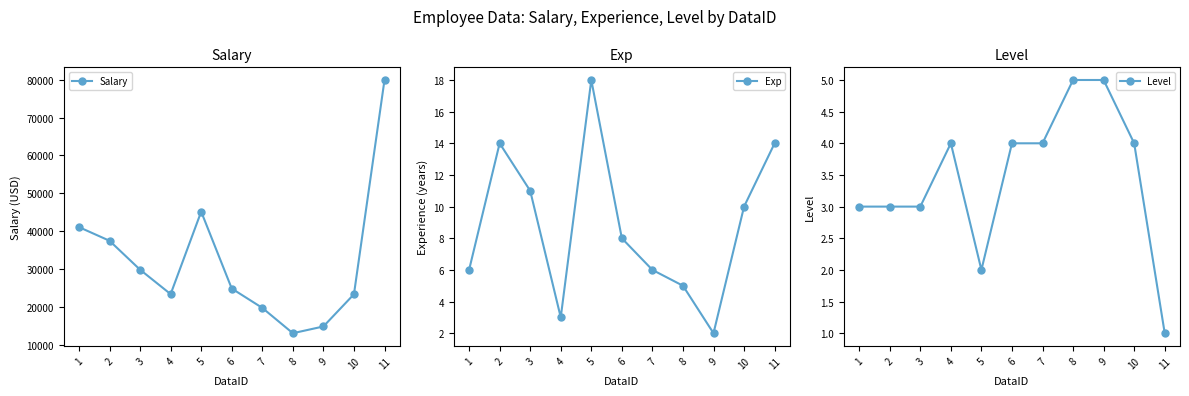

Which category has the lowest value in the Level series?

11